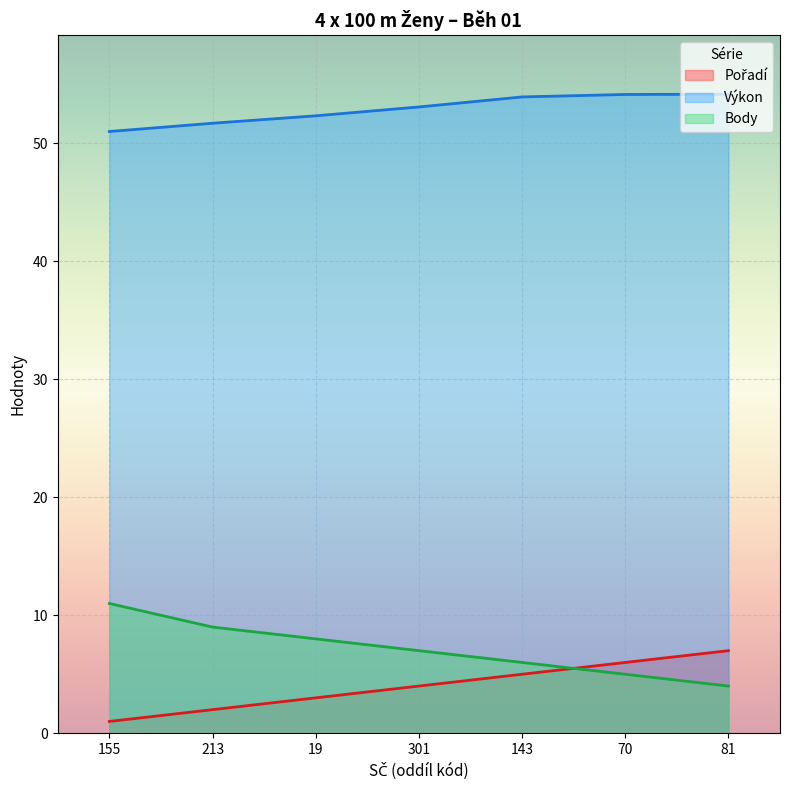

True or false: Pořadí has a value of 7.0 at 81.

True